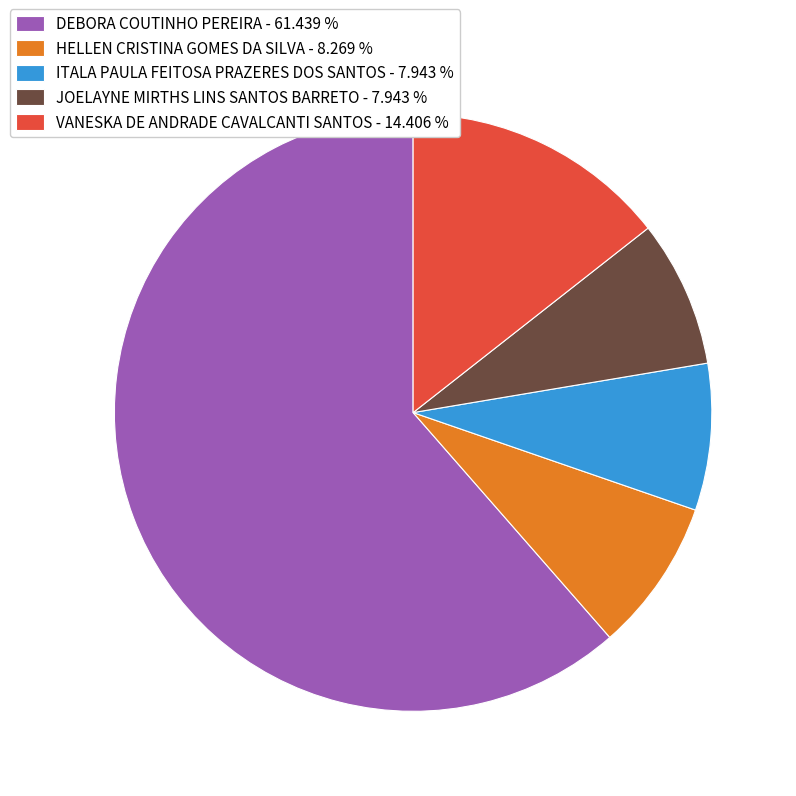

Does any single category account for the majority?

Yes